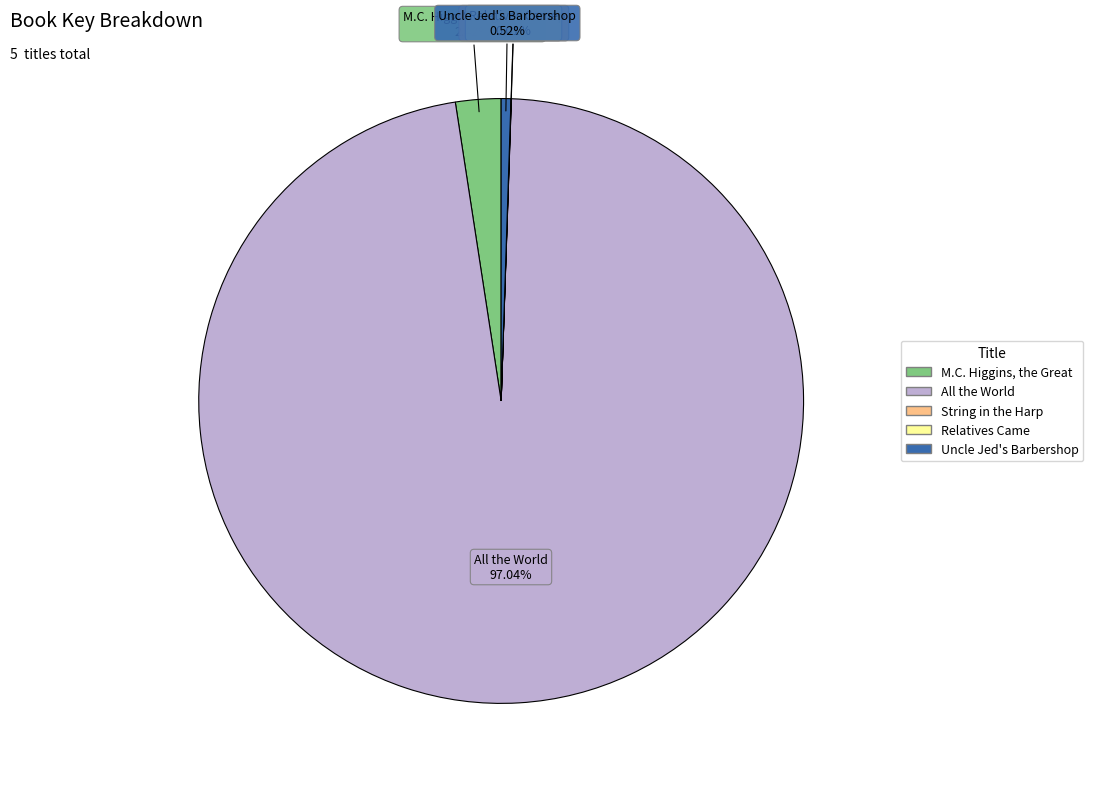

To the nearest percent, what percentage of the pie is All the World?

97%